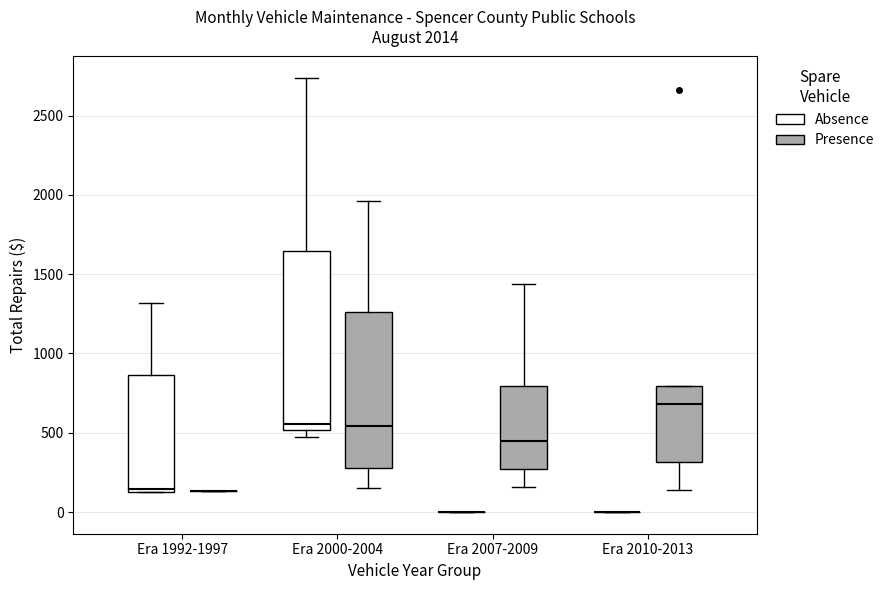

Comparing the boxes themselves (not the whiskers), which one is the tallest?

Era 2000-2004 (Absence)